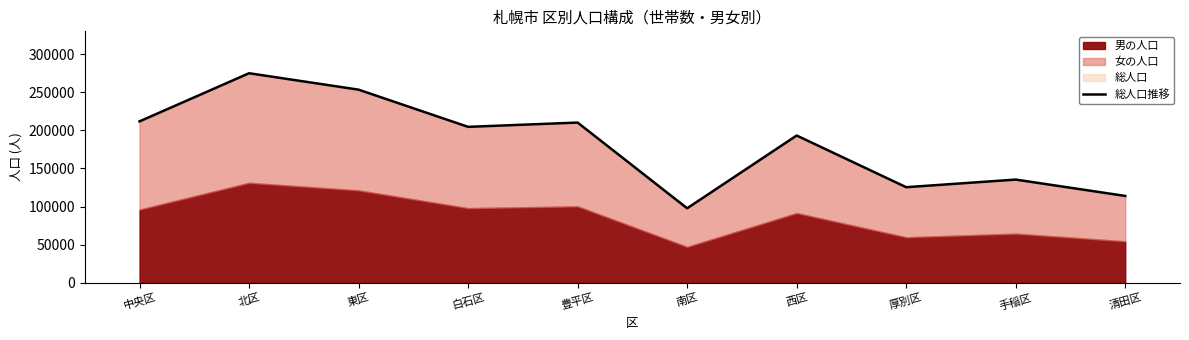

Reading left to right, extract all data points from this chart.

中央区=211726	北区=274899	東区=253335	白石区=204531	豊平区=210154	南区=97679	西区=193163	厚別区=125352	手稲区=135349	清田区=113892